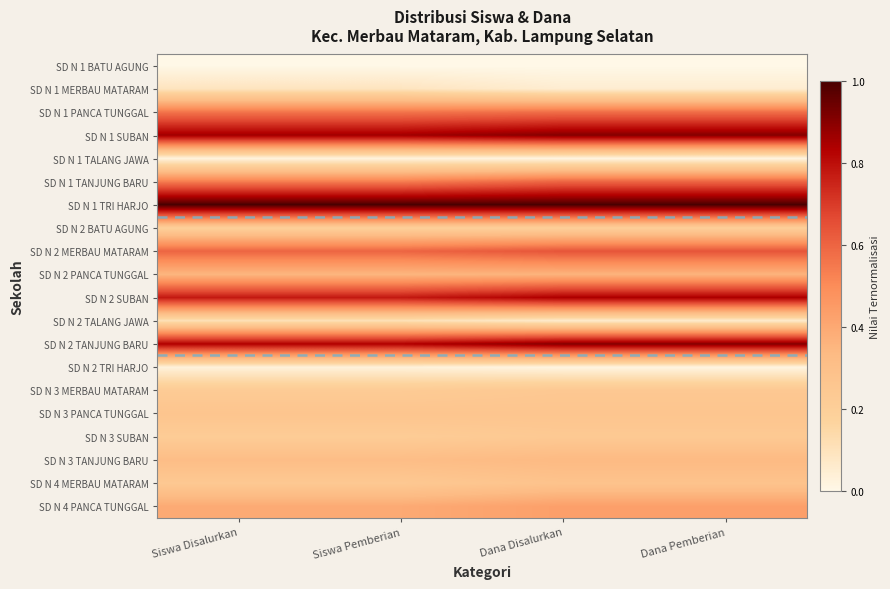

At which category is the sum across all series the highest?

Dana Disalurkan